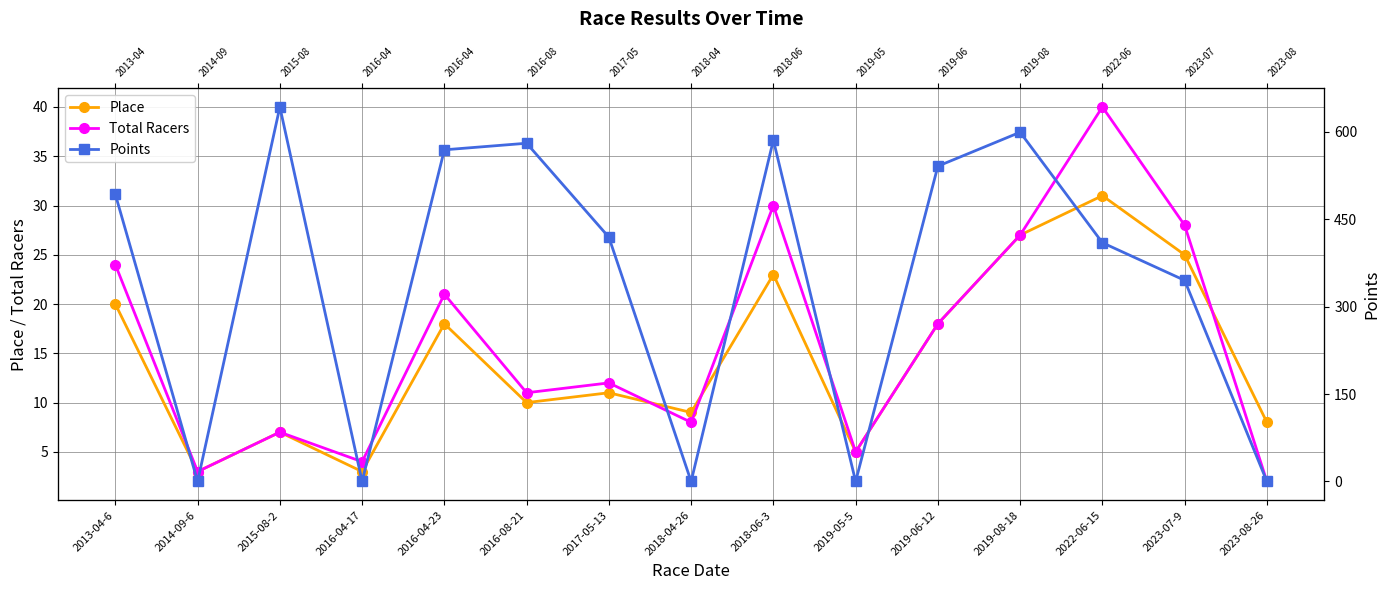

Between 2016-04-23 and 2018-04-26, which series saw the biggest shift?

Points